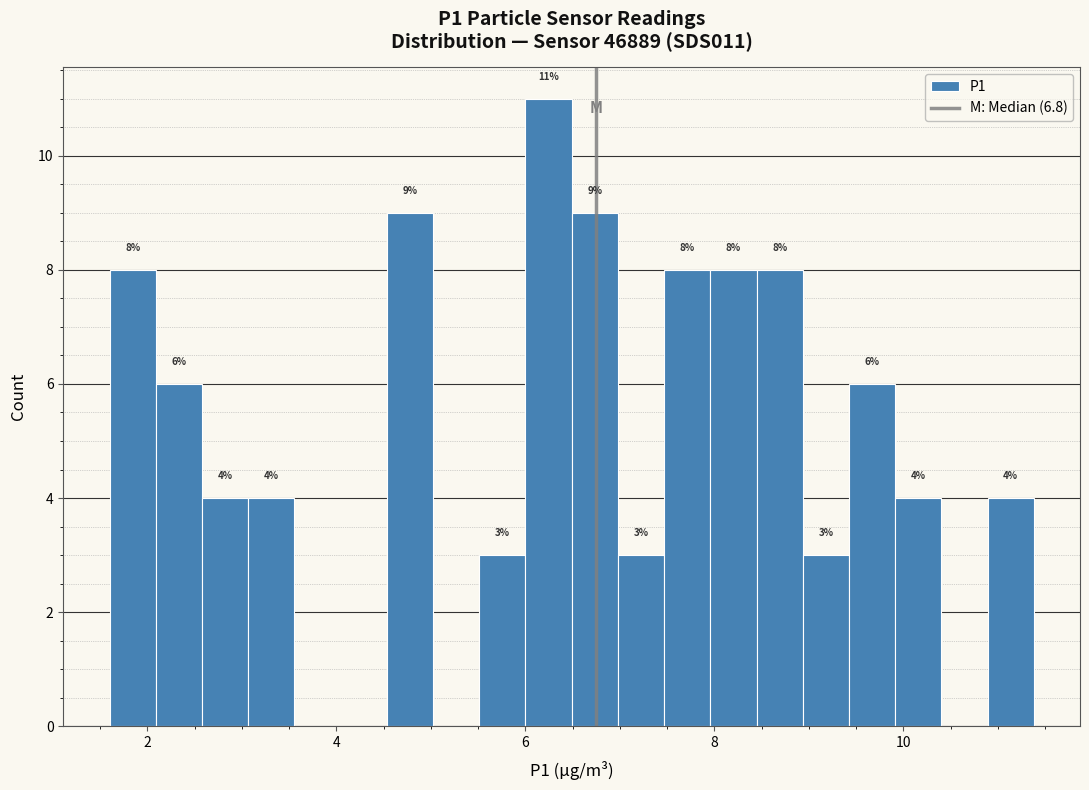

Read against the x-axis, roughly where is the centre of the tallest bar?

6.2